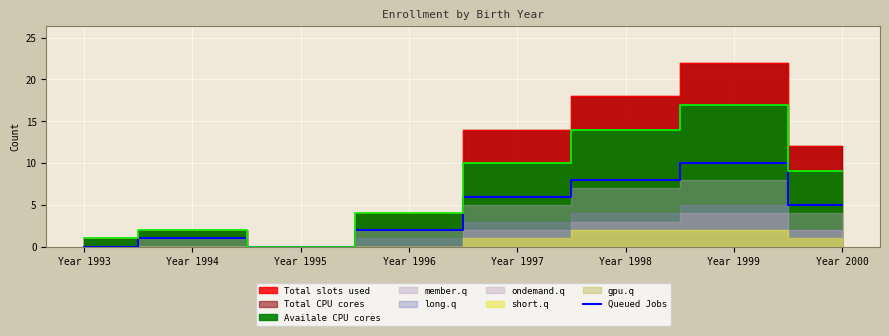

The value of Queued Jobs at Year 1999 is 5. True or false?

False